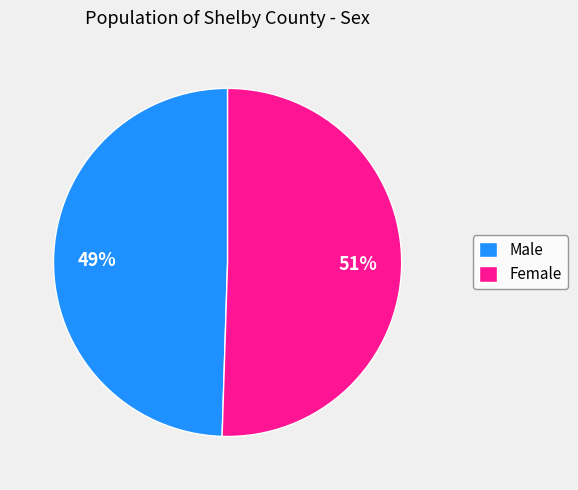

Does Male represent more than half of the total?

No